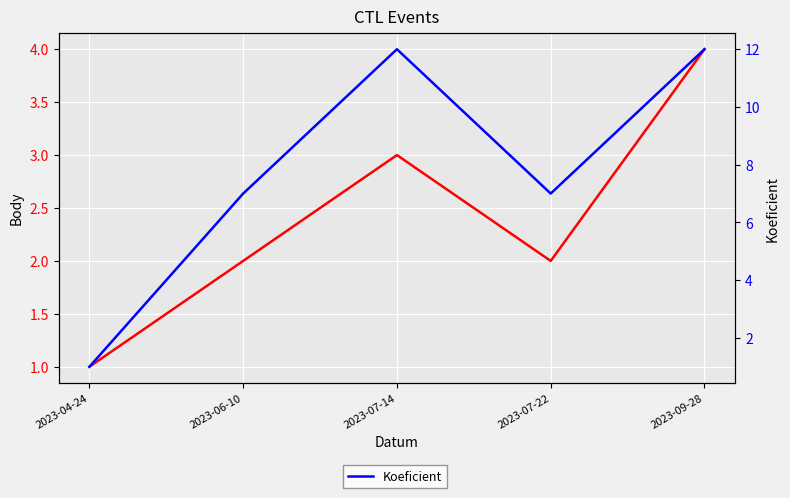

Is it true that Body equals 4 at 2023-09-28?

True